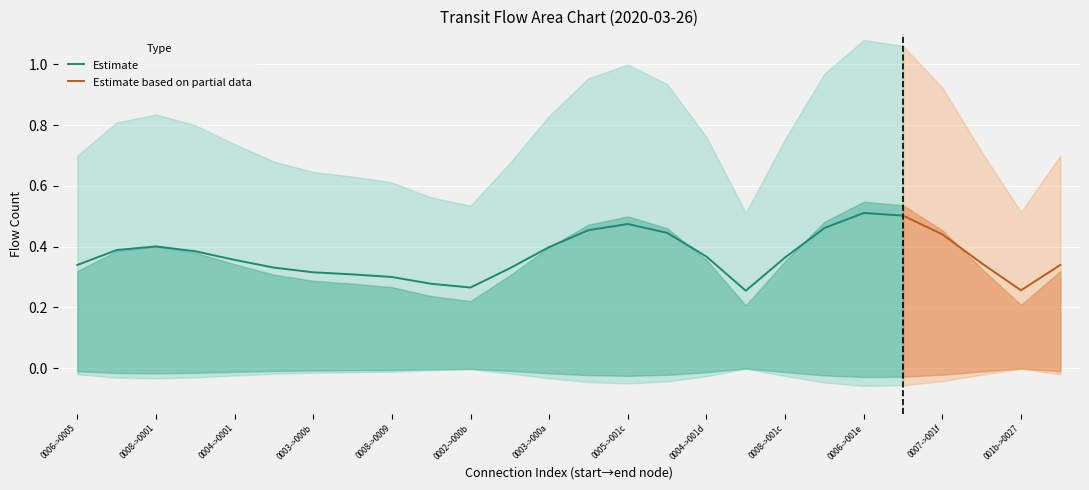

The Estimate series shows 0.8 at 0005->001c. True or false?

False